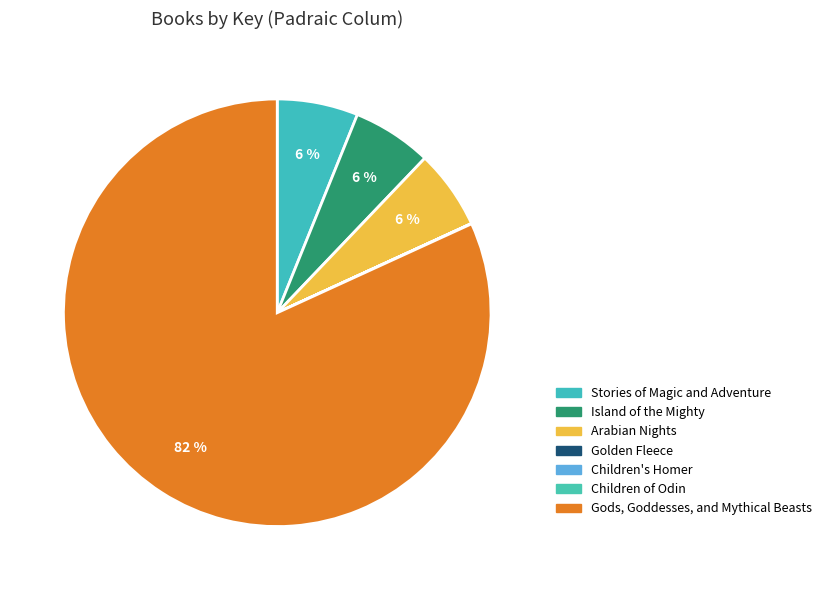

Combined, what portion of the pie is Island of the Mighty and Golden Fleece?

6.0%